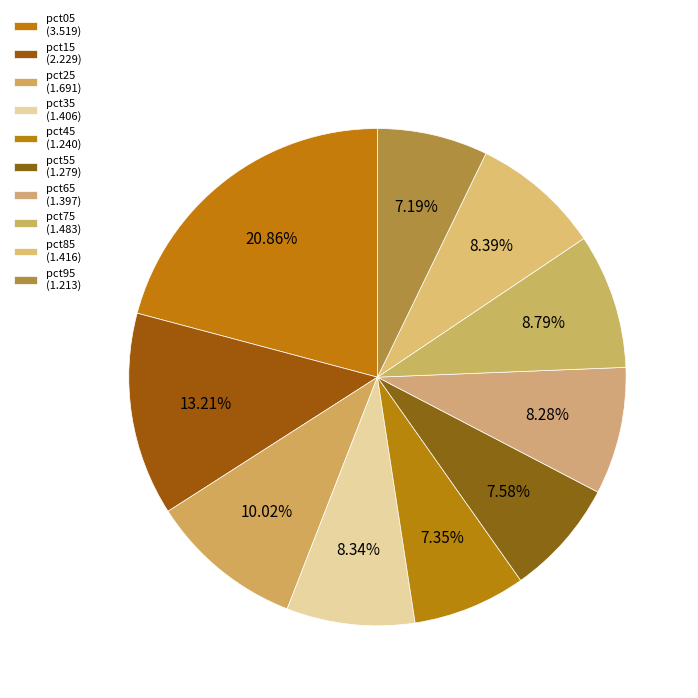

How many segments does this pie chart have?

10